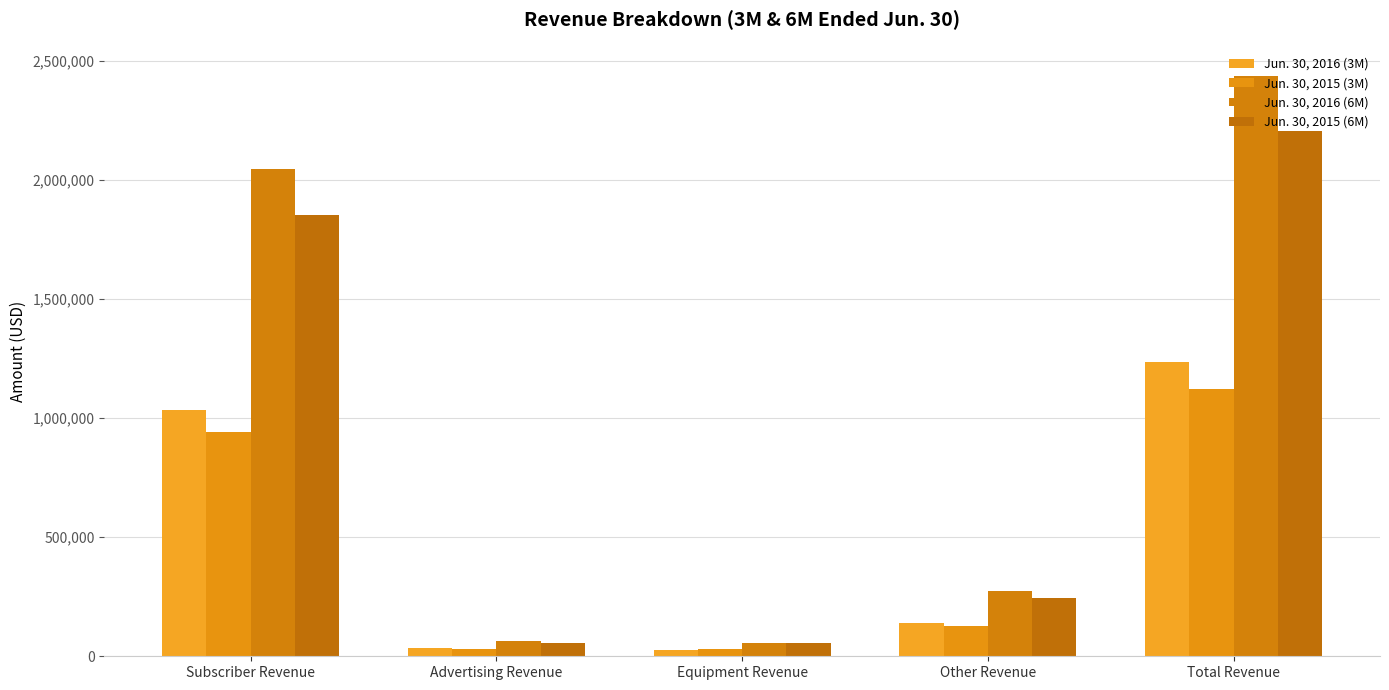

What is the difference between the Jun. 30, 2016 (6M) values at Subscriber Revenue and Other Revenue?

1769397